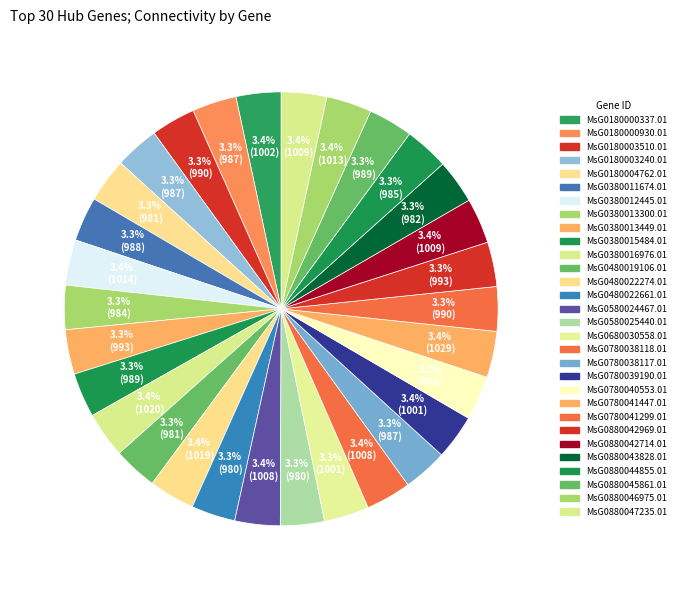

Which slice is the largest?

MsG0780041447.01